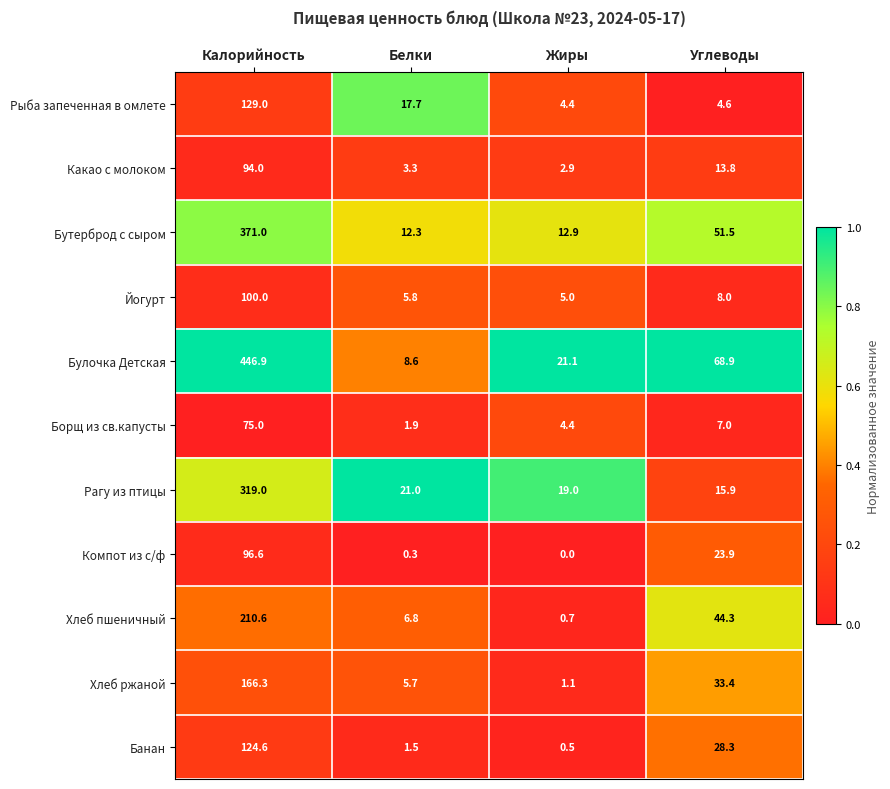

At which category does the chart reach its peak across all series?

Калорийность